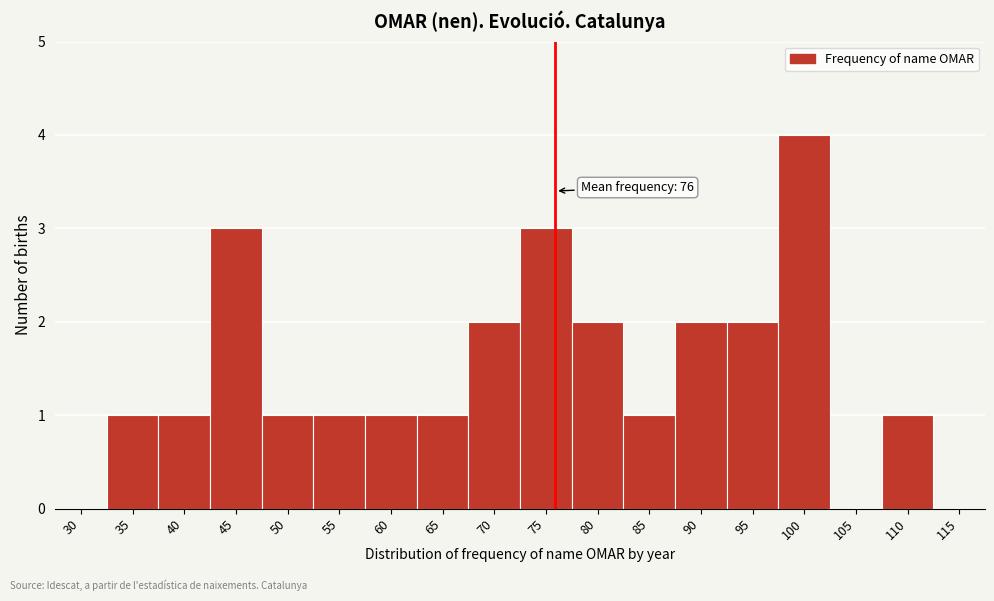

Reading right to left, transcribe all the data shown in this chart.

115=0	110=1	105=0	100=4	95=2	90=2	85=1	80=2	75=3	70=2	65=1	60=1	55=1	50=1	45=3	40=1	35=1	30=0